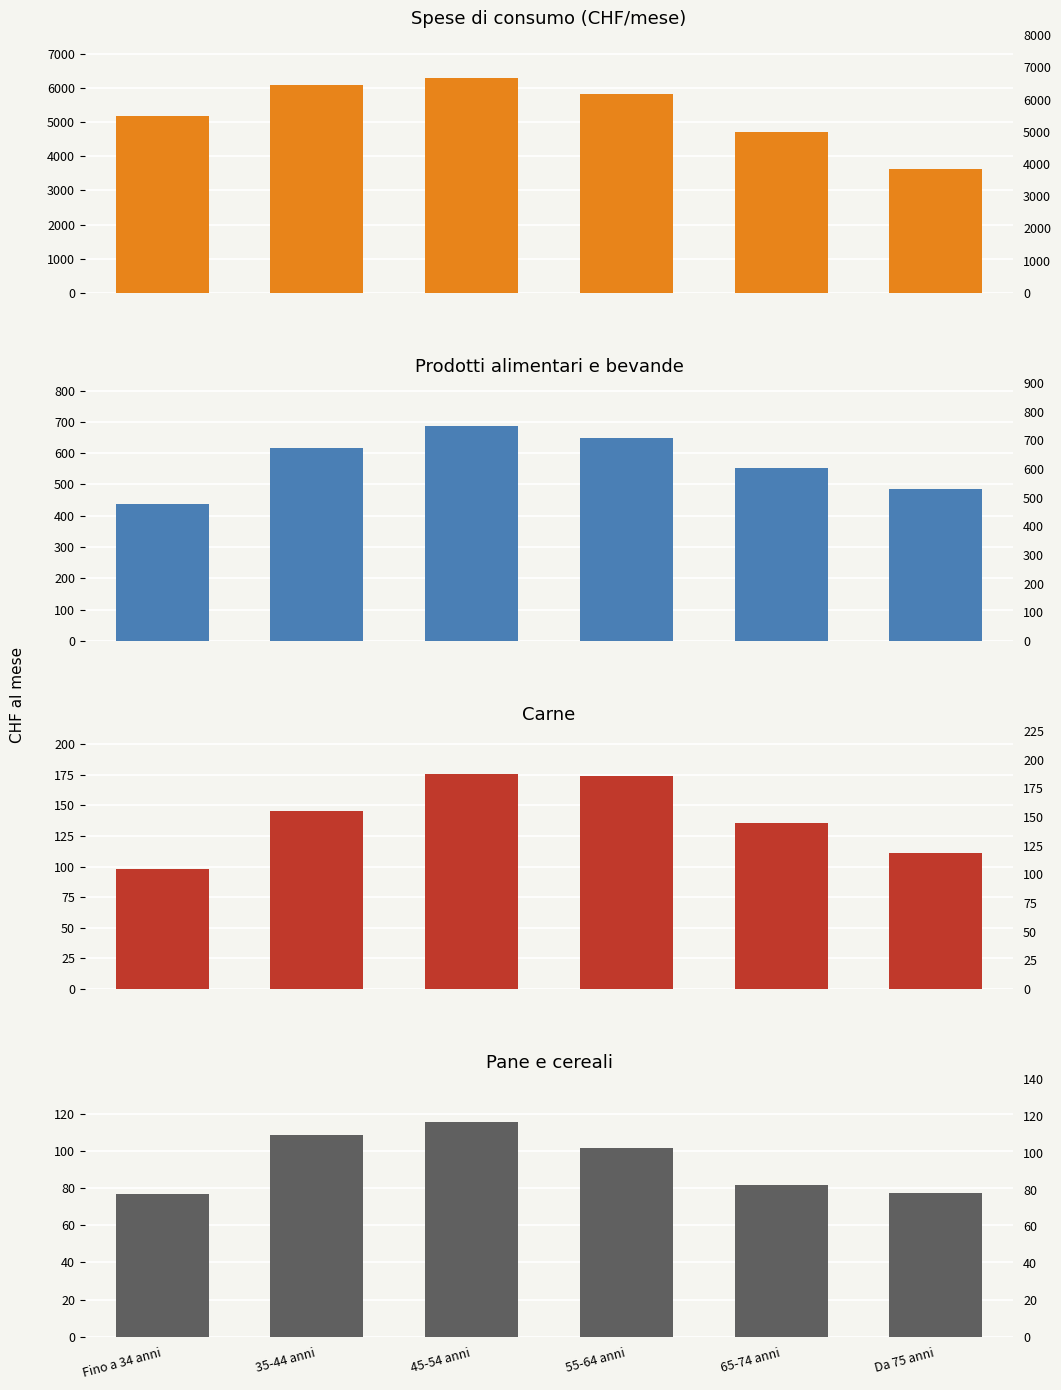

Which category has the highest value in the Spese di consumo series?

45-54 anni